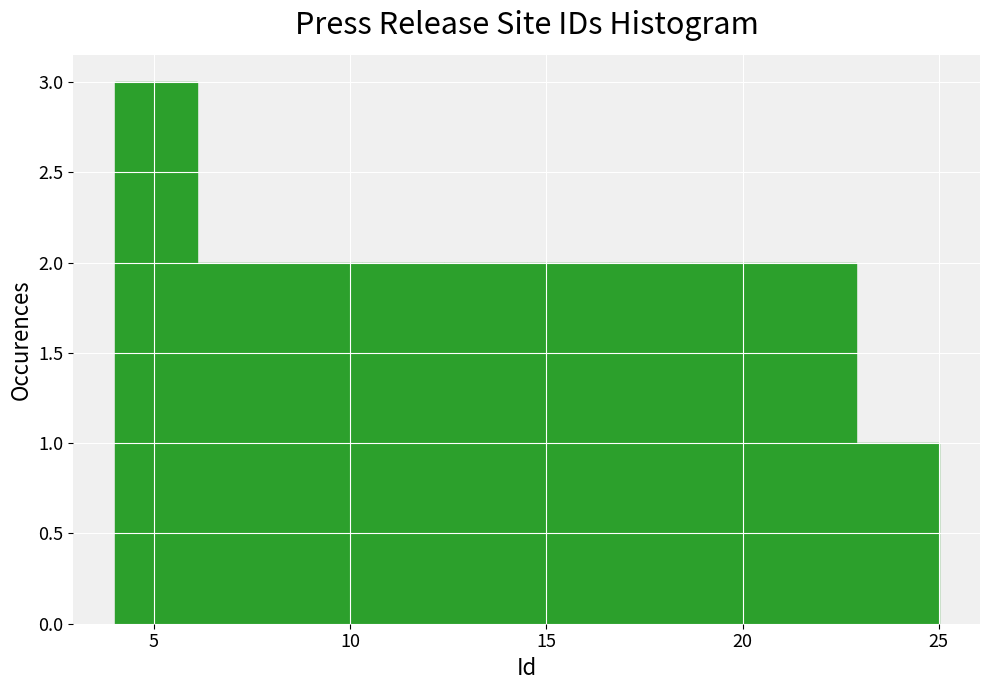

Reading left to right, transcribe this chart: for each bar, give the range it covers on the x-axis and its height. Neither the bar edges nor the heights are printed on the chart, so give them approximately, as read against the axes.

4.0 to 6.1: 3
6.1 to 8.2: 2
8.2 to 10.3: 2
10.3 to 12.4: 2
12.4 to 14.5: 2
14.5 to 16.6: 2
16.6 to 18.7: 2
18.7 to 20.8: 2
20.8 to 22.9: 2
22.9 to 25.0: 1